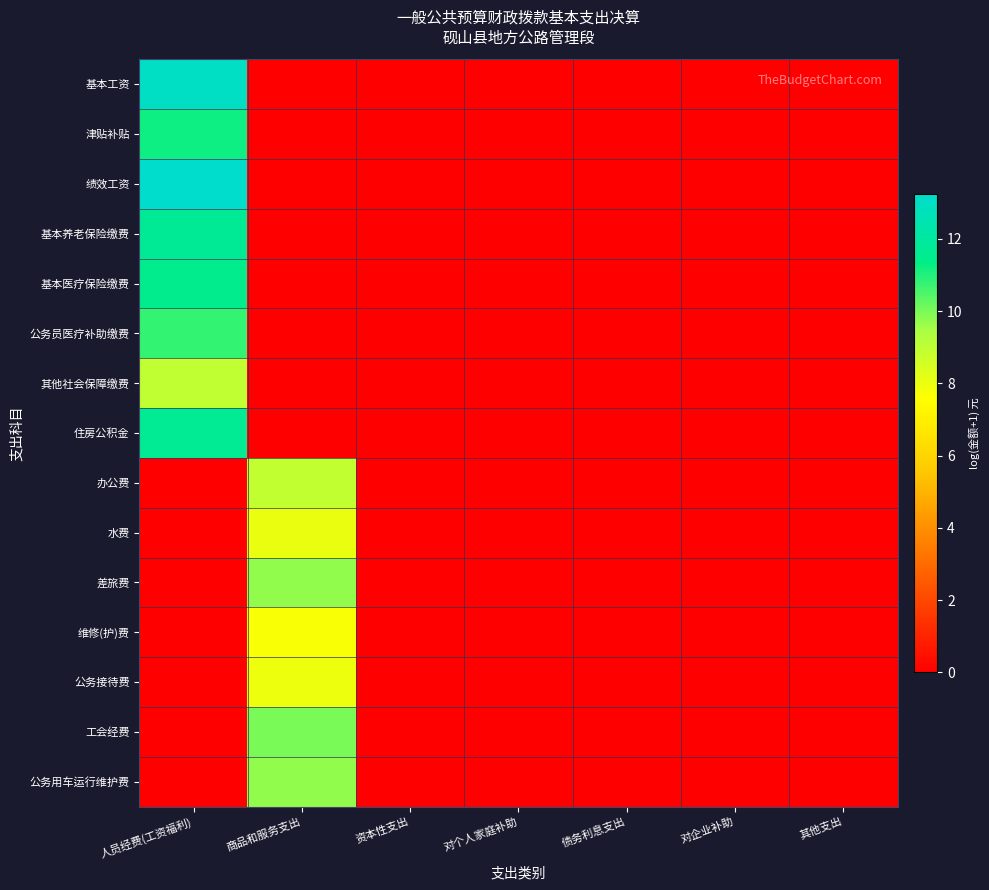

Reading right to left, transcribe all the data shown in this chart.

基本工资: 其他支出=0.0	对企业补助=0.0	债务利息支出=0.0	对个人家庭补助=0.0	资本性支出=0.0	商品和服务支出=0.0	人员经费(工资福利)=13.0
津贴补贴: 其他支出=0.0	对企业补助=0.0	债务利息支出=0.0	对个人家庭补助=0.0	资本性支出=0.0	商品和服务支出=0.0	人员经费(工资福利)=11.2
绩效工资: 其他支出=0.0	对企业补助=0.0	债务利息支出=0.0	对个人家庭补助=0.0	资本性支出=0.0	商品和服务支出=0.0	人员经费(工资福利)=13.3
基本养老保险缴费: 其他支出=0.0	对企业补助=0.0	债务利息支出=0.0	对个人家庭补助=0.0	资本性支出=0.0	商品和服务支出=0.0	人员经费(工资福利)=11.7
基本医疗保险缴费: 其他支出=0.0	对企业补助=0.0	债务利息支出=0.0	对个人家庭补助=0.0	资本性支出=0.0	商品和服务支出=0.0	人员经费(工资福利)=11.5
公务员医疗补助缴费: 其他支出=0.0	对企业补助=0.0	债务利息支出=0.0	对个人家庭补助=0.0	资本性支出=0.0	商品和服务支出=0.0	人员经费(工资福利)=10.8
其他社会保障缴费: 其他支出=0.0	对企业补助=0.0	债务利息支出=0.0	对个人家庭补助=0.0	资本性支出=0.0	商品和服务支出=0.0	人员经费(工资福利)=9.0
住房公积金: 其他支出=0.0	对企业补助=0.0	债务利息支出=0.0	对个人家庭补助=0.0	资本性支出=0.0	商品和服务支出=0.0	人员经费(工资福利)=11.7
办公费: 其他支出=0.0	对企业补助=0.0	债务利息支出=0.0	对个人家庭补助=0.0	资本性支出=0.0	商品和服务支出=9.0	人员经费(工资福利)=0.0
水费: 其他支出=0.0	对企业补助=0.0	债务利息支出=0.0	对个人家庭补助=0.0	资本性支出=0.0	商品和服务支出=8.0	人员经费(工资福利)=0.0
差旅费: 其他支出=0.0	对企业补助=0.0	债务利息支出=0.0	对个人家庭补助=0.0	资本性支出=0.0	商品和服务支出=9.7	人员经费(工资福利)=0.0
维修(护)费: 其他支出=0.0	对企业补助=0.0	债务利息支出=0.0	对个人家庭补助=0.0	资本性支出=0.0	商品和服务支出=7.7	人员经费(工资福利)=0.0
公务接待费: 其他支出=0.0	对企业补助=0.0	债务利息支出=0.0	对个人家庭补助=0.0	资本性支出=0.0	商品和服务支出=7.9	人员经费(工资福利)=0.0
工会经费: 其他支出=0.0	对企业补助=0.0	债务利息支出=0.0	对个人家庭补助=0.0	资本性支出=0.0	商品和服务支出=10.0	人员经费(工资福利)=0.0
公务用车运行维护费: 其他支出=0.0	对企业补助=0.0	债务利息支出=0.0	对个人家庭补助=0.0	资本性支出=0.0	商品和服务支出=9.7	人员经费(工资福利)=0.0